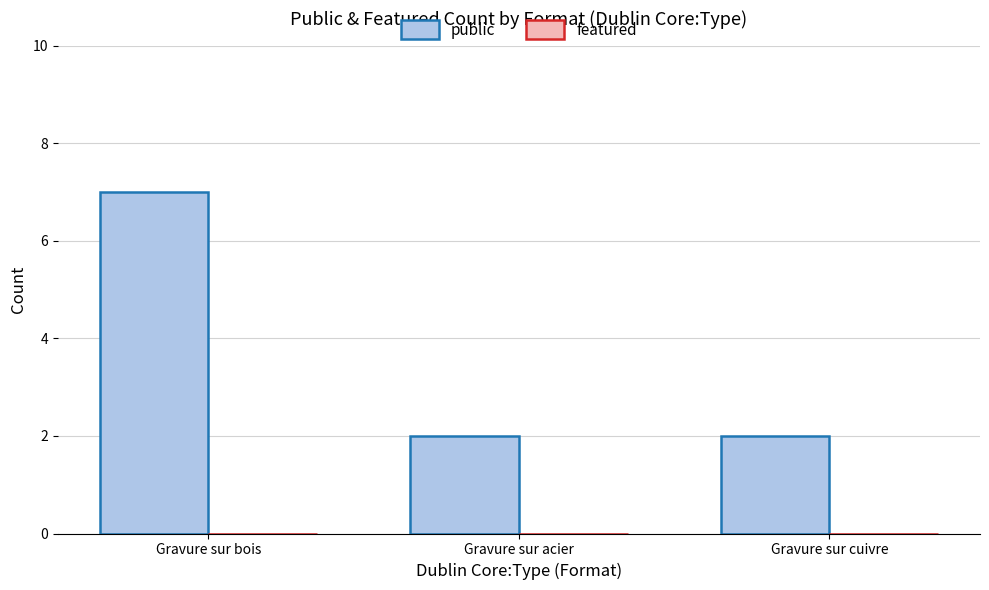

Reading right to left, what are all the values shown in this chart?

2	2	7